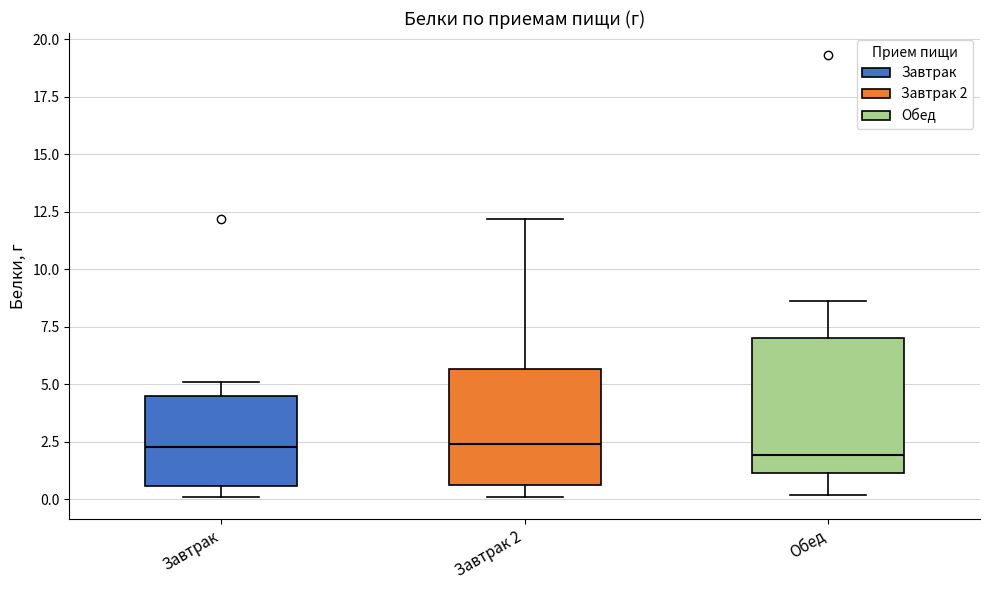

Where does the upper whisker of the box for Завтрак 2 end on the y-axis? The values are not printed on the chart, so give them approximately, as read against the axis.

12.0